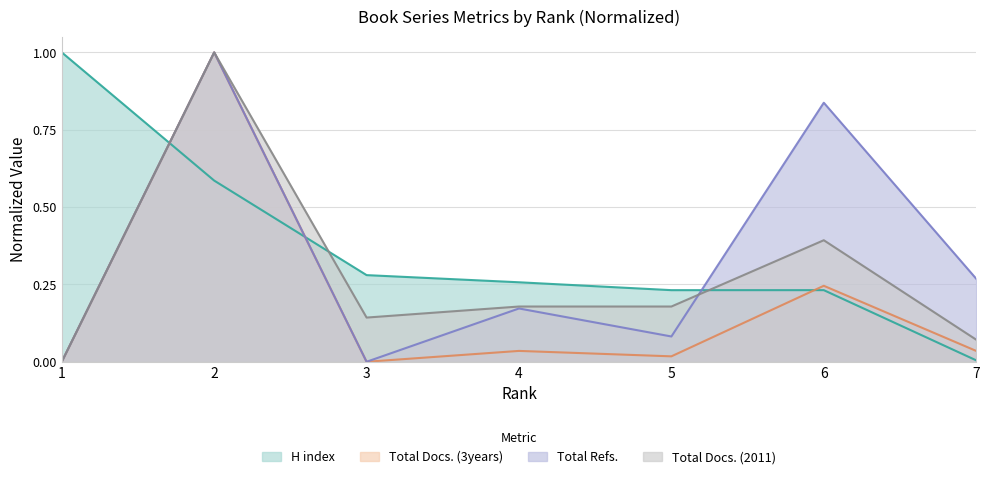

Reading left to right, transcribe all the data shown in this chart.

H index: 1.0	0.6	0.3	0.3	0.2	0.2	0.0
Total Docs. (3years): 0.0	1.0	0.0	0.0	0.0	0.2	0.0
Total Refs.: 0.0	1.0	0.0	0.2	0.1	0.8	0.3
Total Docs. (2011): 0.0	1.0	0.1	0.2	0.2	0.4	0.1